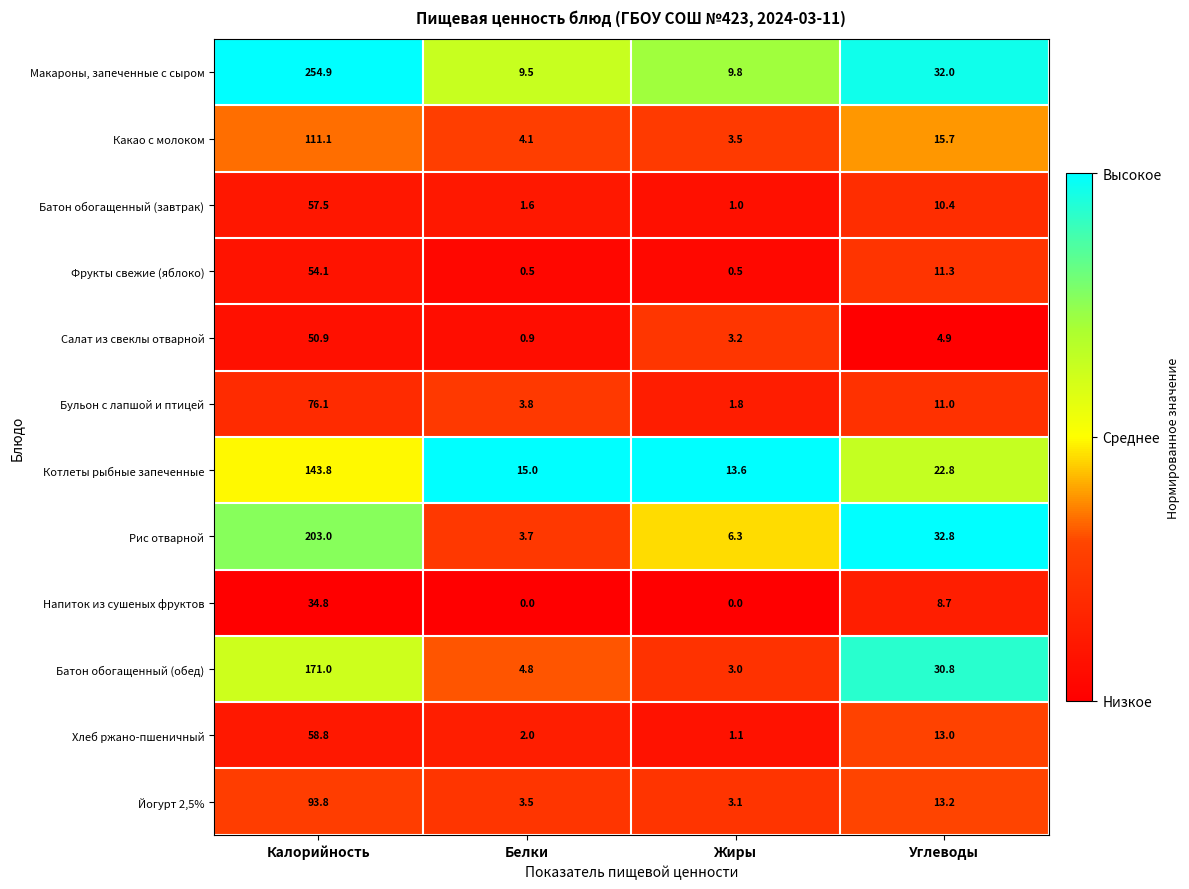

At which label is Макароны, запеченные с сыром closest to 132?

Углеводы